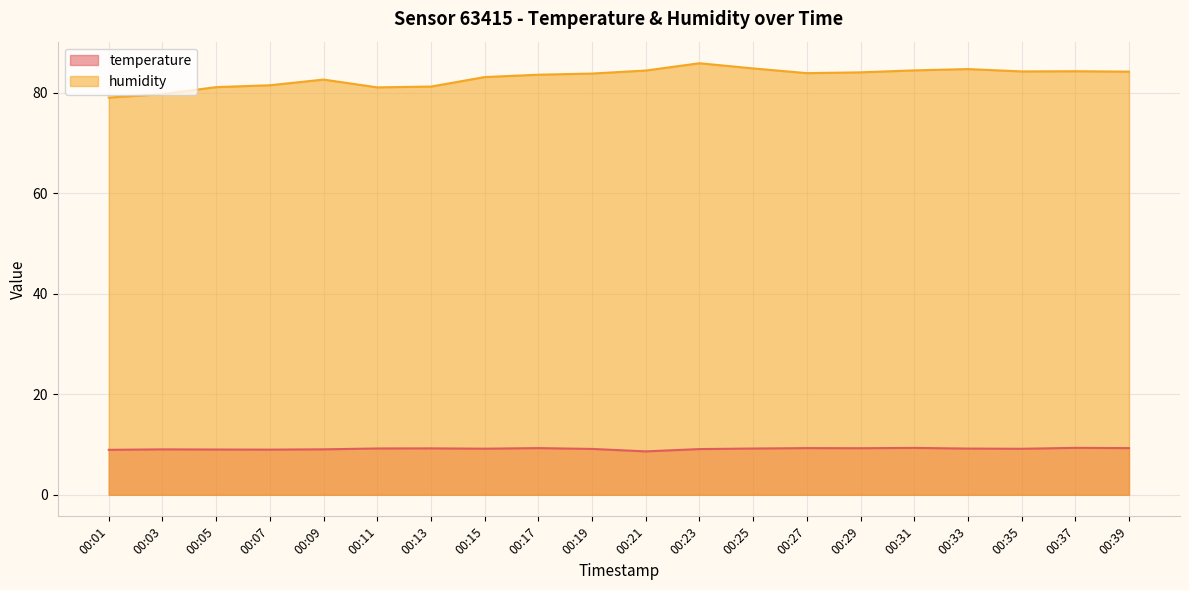

In temperature, how many points are lower than both neighbors (excluding endpoints)?

5